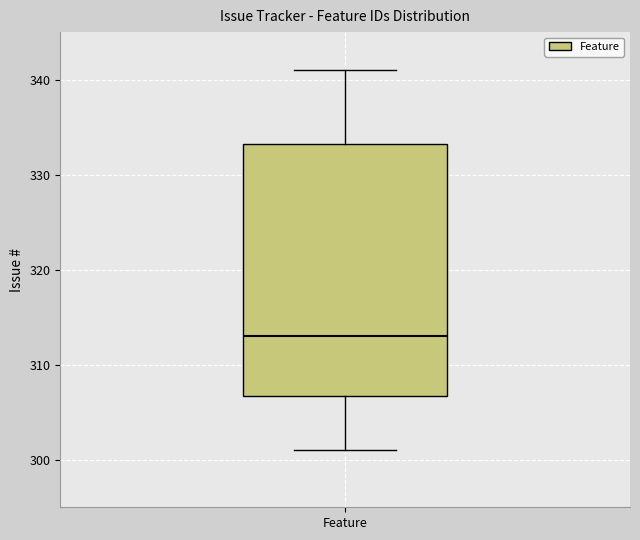

Read this box plot against the y-axis: the position of the median line, the range covered by the box, and the ends of both whiskers. The values are not printed on the chart, so give them approximately, as read against the axis.

median 313, box 307 to 333, whiskers 301 to 341